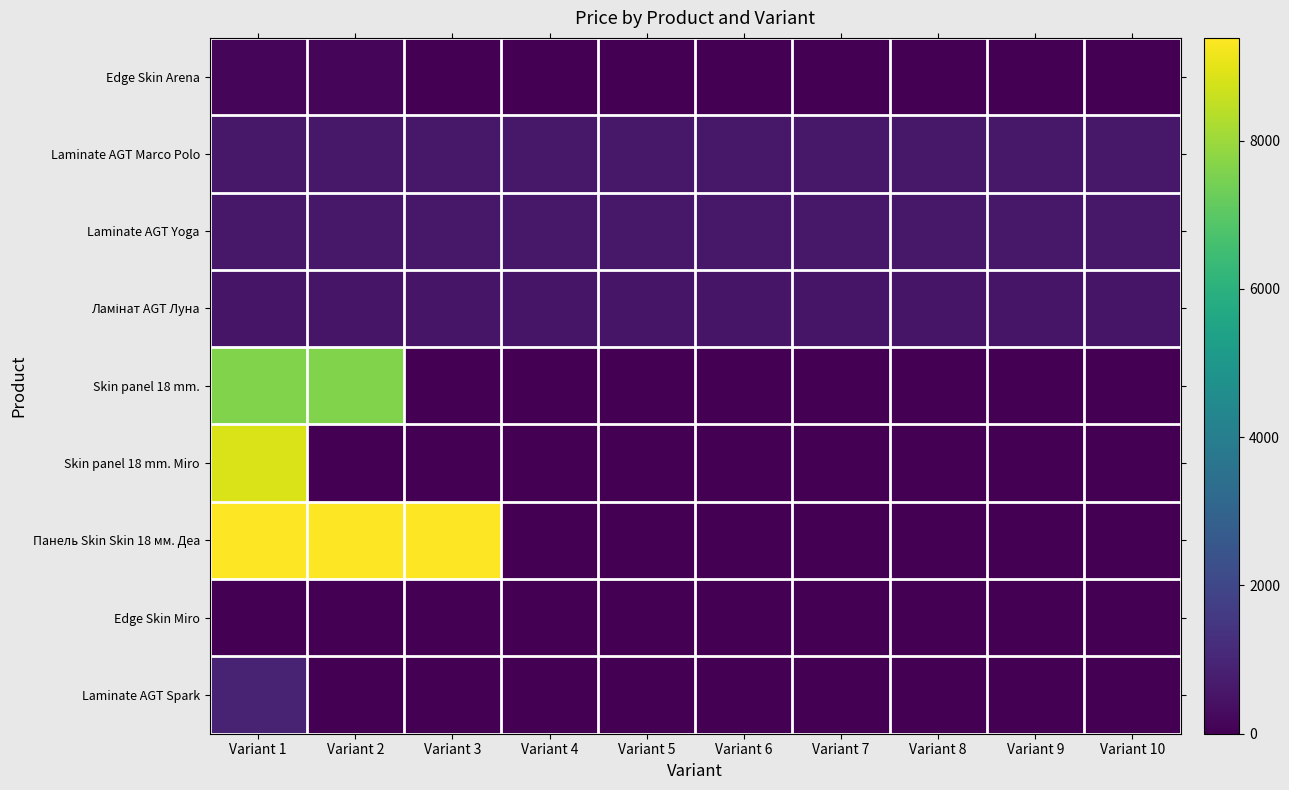

Which series has the widest spread of values?

Панель Skin Skin 18 мм. Деа